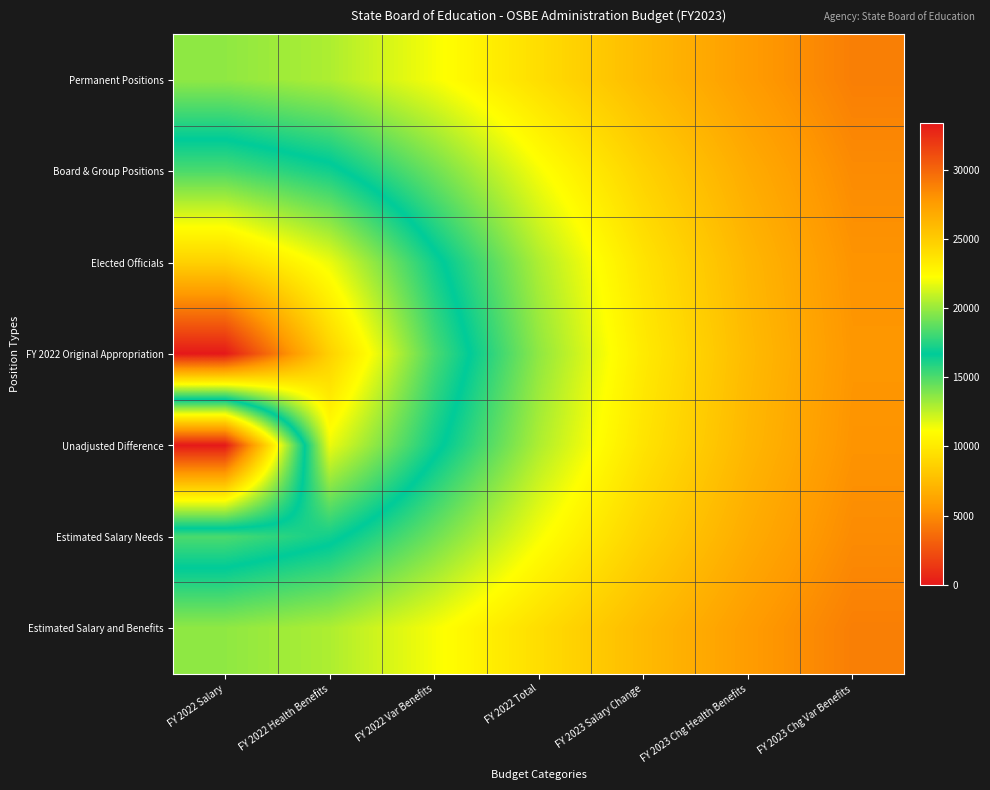

Between FY 2023 Chg Health Benefits and FY 2023 Chg Var Benefits, which series saw the biggest shift?

FY 2022 Original Appropriation